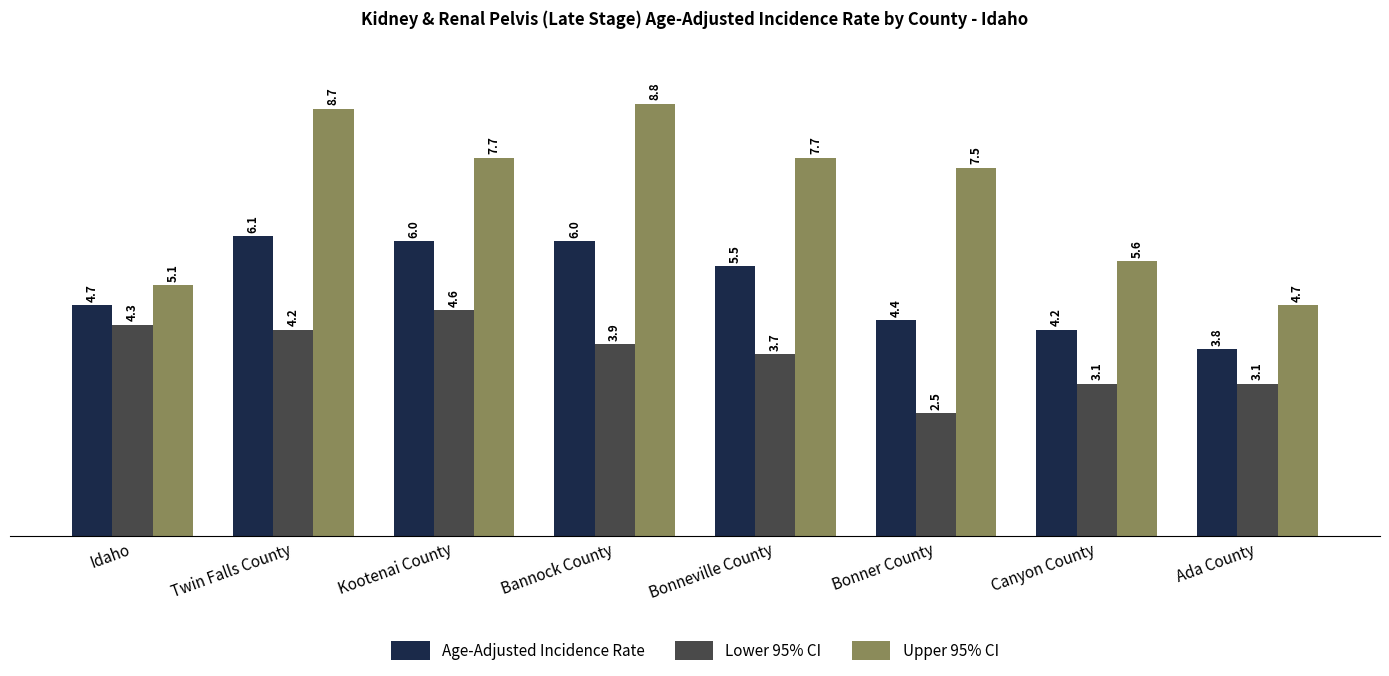

Reading left to right, transcribe all the data shown in this chart.

Age-Adjusted Incidence Rate: 4.7	6.1	6.0	6.0	5.5	4.4	4.2	3.8
Lower 95% CI: 4.3	4.2	4.6	3.9	3.7	2.5	3.1	3.1
Upper 95% CI: 5.1	8.7	7.7	8.8	7.7	7.5	5.6	4.7